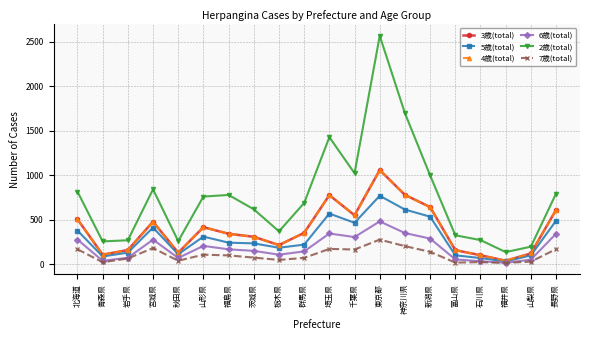

How many lines are shown in the chart?

6